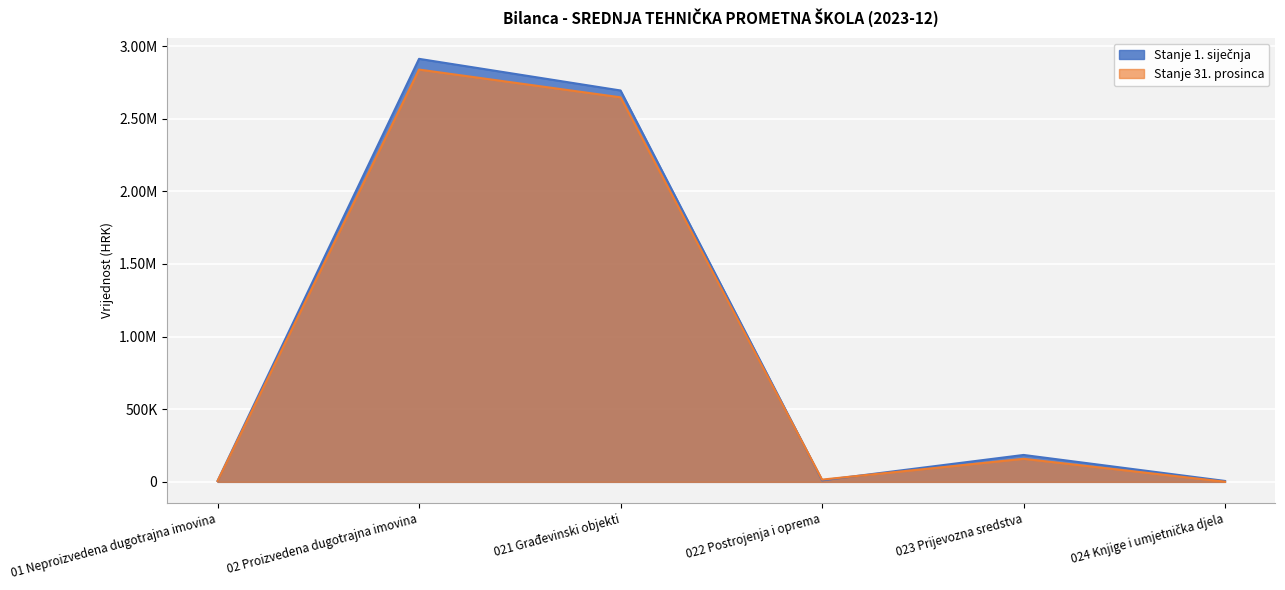

Between which two adjacent categories do Stanje 1. siječnja and Stanje 31. prosinca first intersect?

021 Građevinski objekti and 022 Postrojenja i oprema